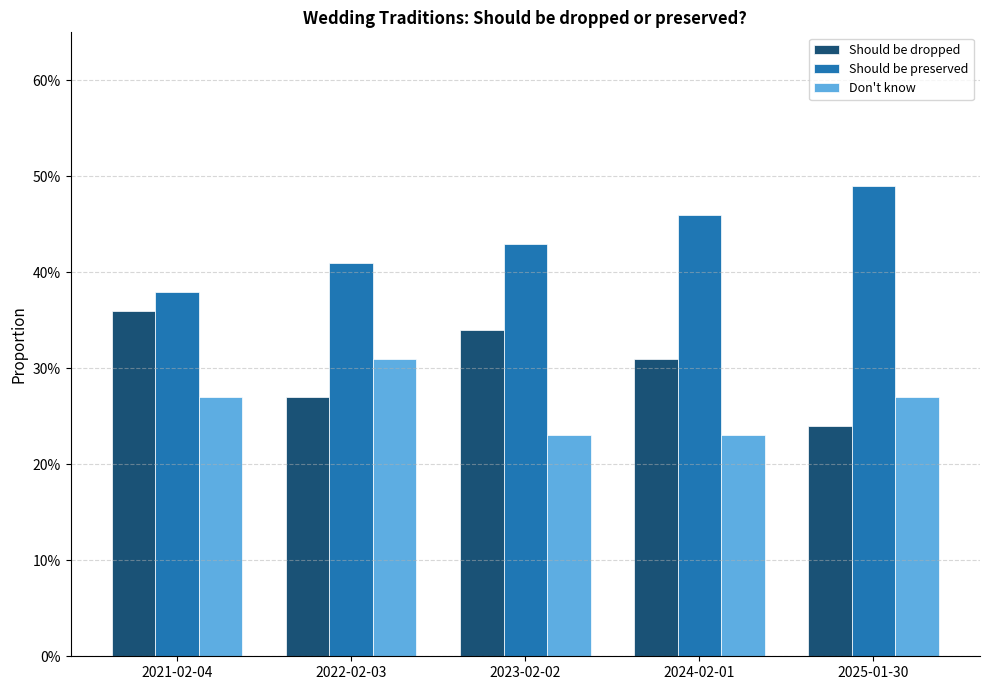

Reading right to left, what are all the values shown in this chart?

Should be dropped: 2025-01-30=0.2	2024-02-01=0.3	2023-02-02=0.3	2022-02-03=0.3	2021-02-04=0.4
Should be preserved: 2025-01-30=0.5	2024-02-01=0.5	2023-02-02=0.4	2022-02-03=0.4	2021-02-04=0.4
Don't know: 2025-01-30=0.3	2024-02-01=0.2	2023-02-02=0.2	2022-02-03=0.3	2021-02-04=0.3